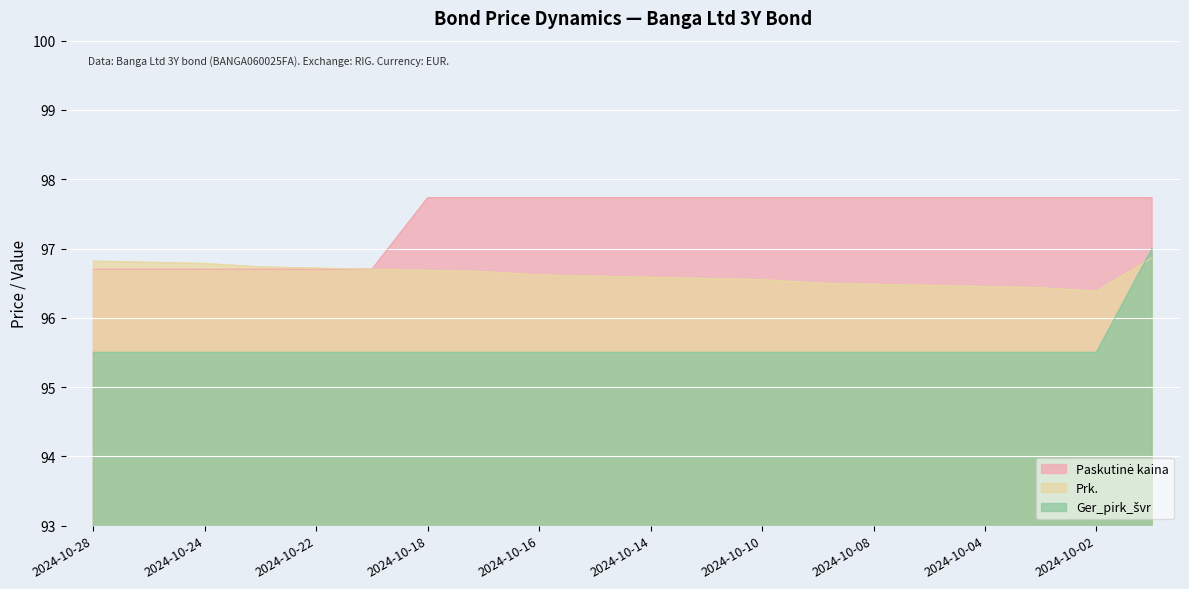

What is the value of the Prk. point at the 11th from the left?

96.6